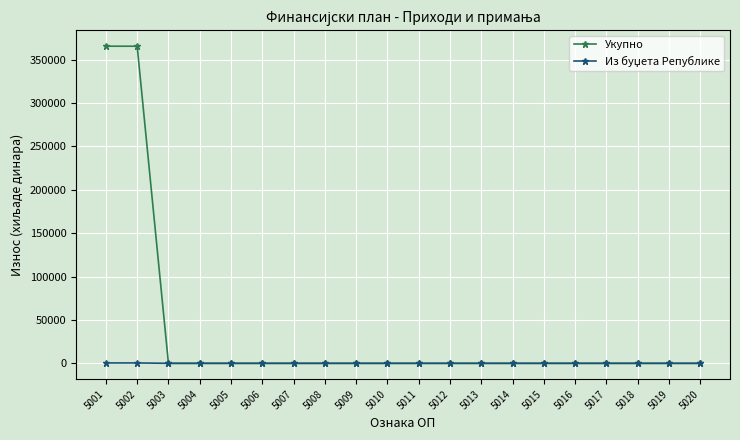

What is the greatest value displayed?

365650